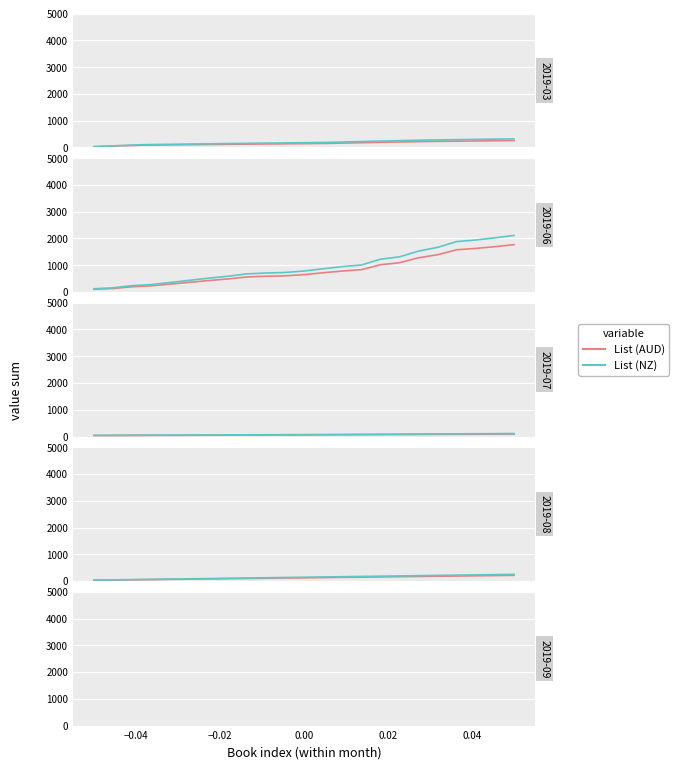

Between −0.04 and −0.06, which is larger?

−0.04